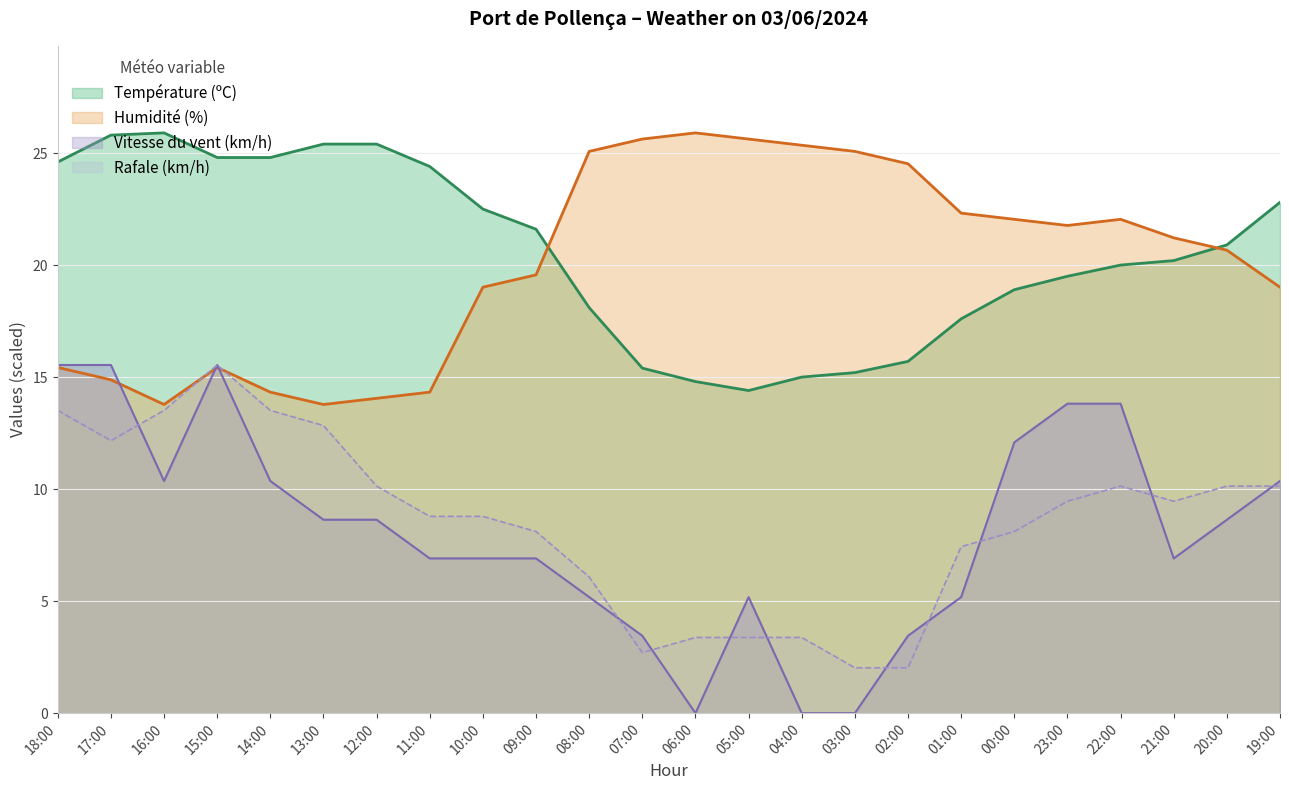

At which label does Humidité (%) reach its peak?

06:00